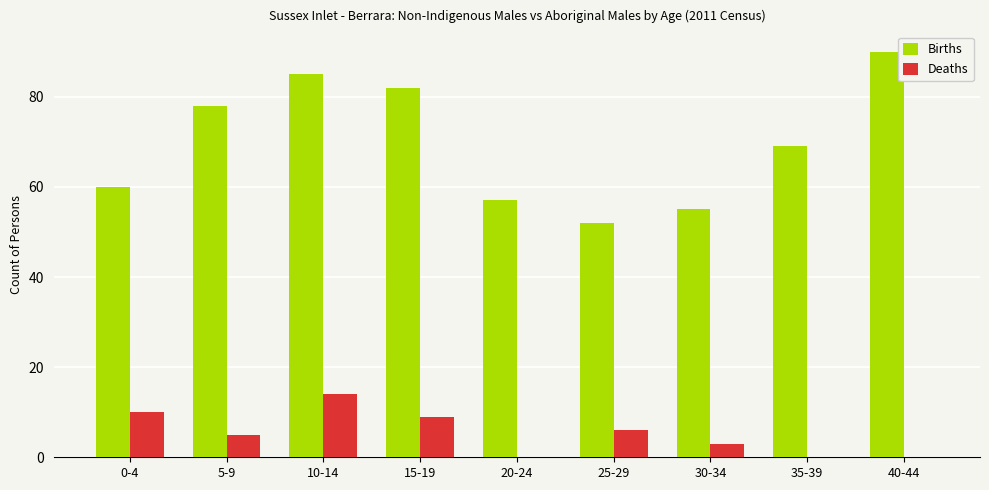

Are the bars grouped side by side (vs. stacked)?

Yes